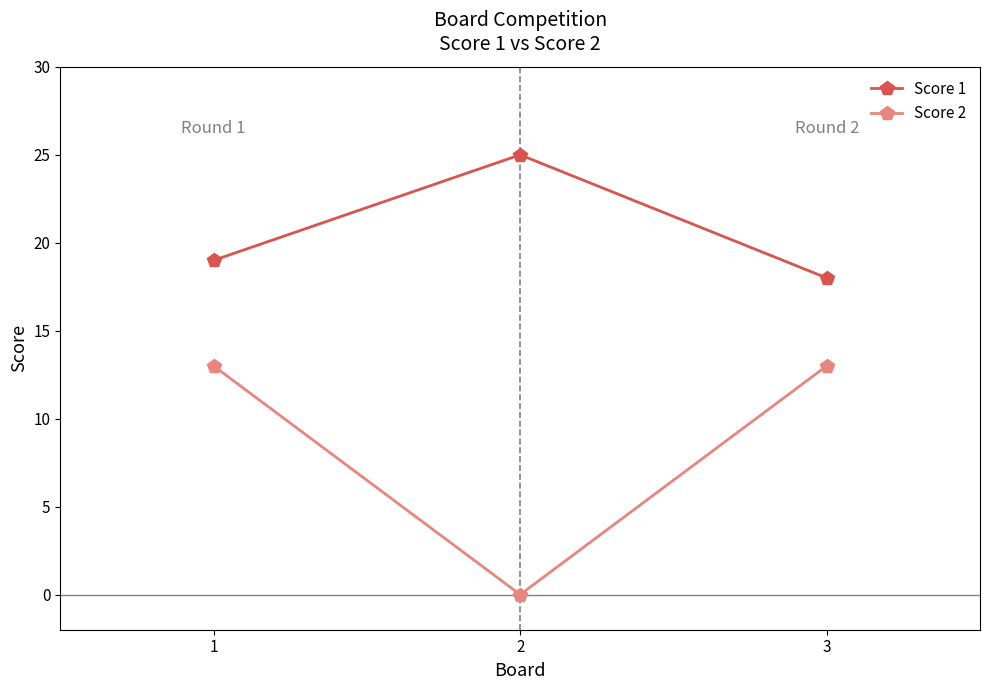

How many values in the Score 1 series are below 19?

1